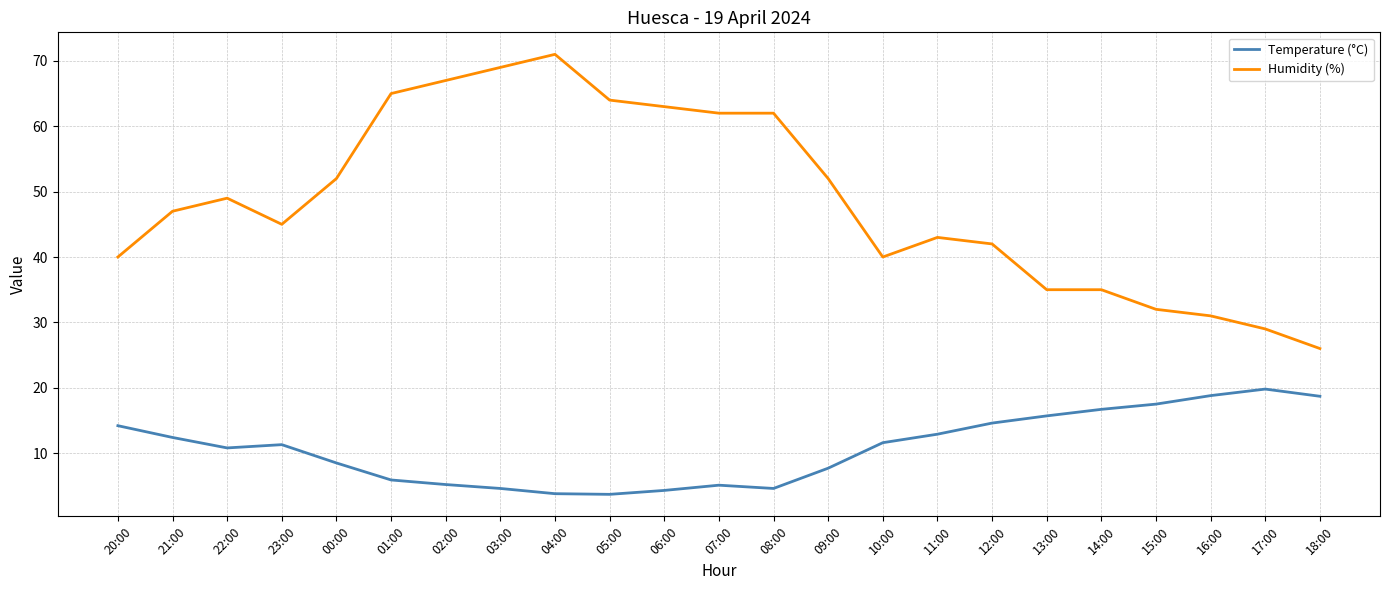

What is the minimum value shown in the chart?

3.7